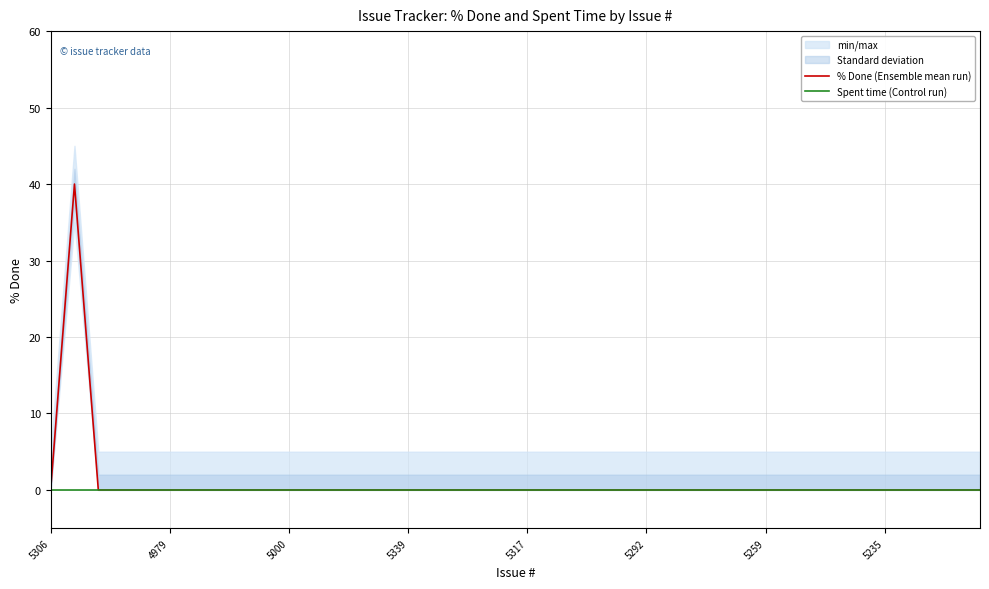

Which category has the lowest value across all series?

5306